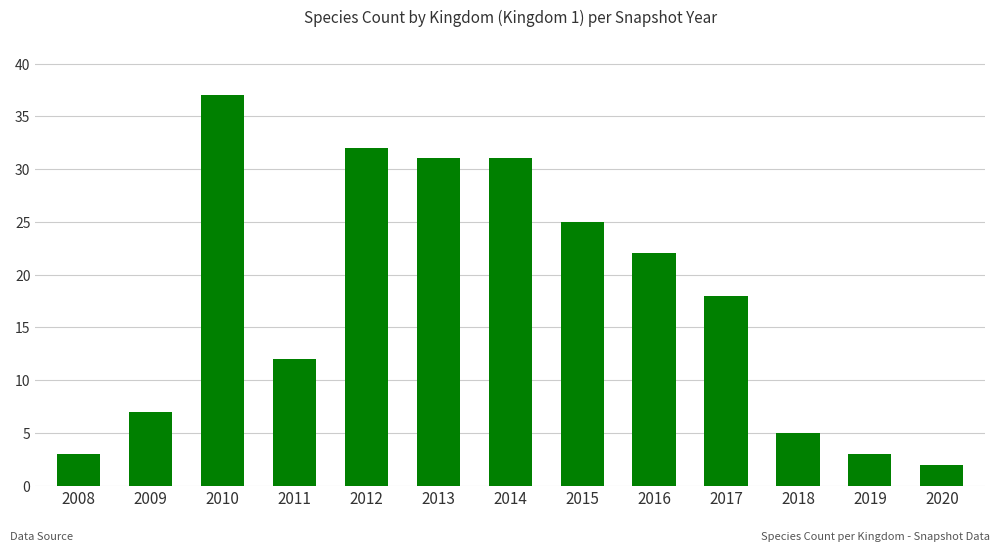

What is the value of the 13th bar from the left?

2